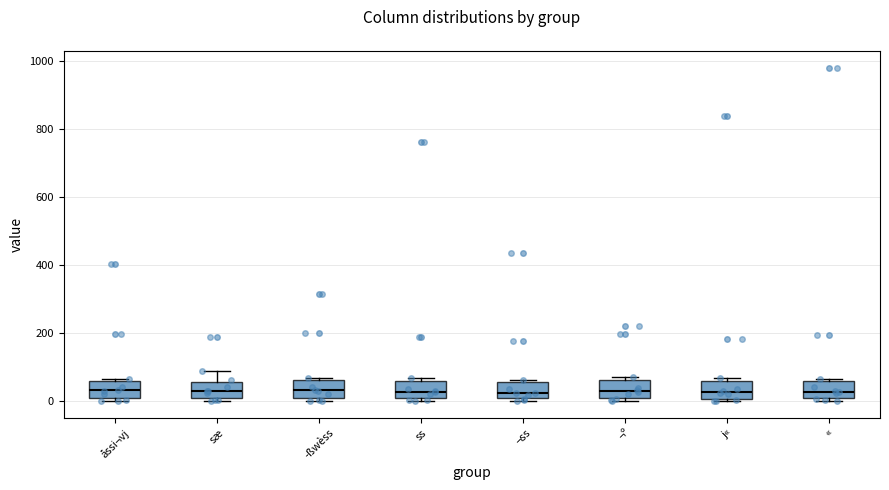

Where is the upper edge of the box for « on the y-axis? The values are not printed on the chart, so give them approximately, as read against the axis.

60